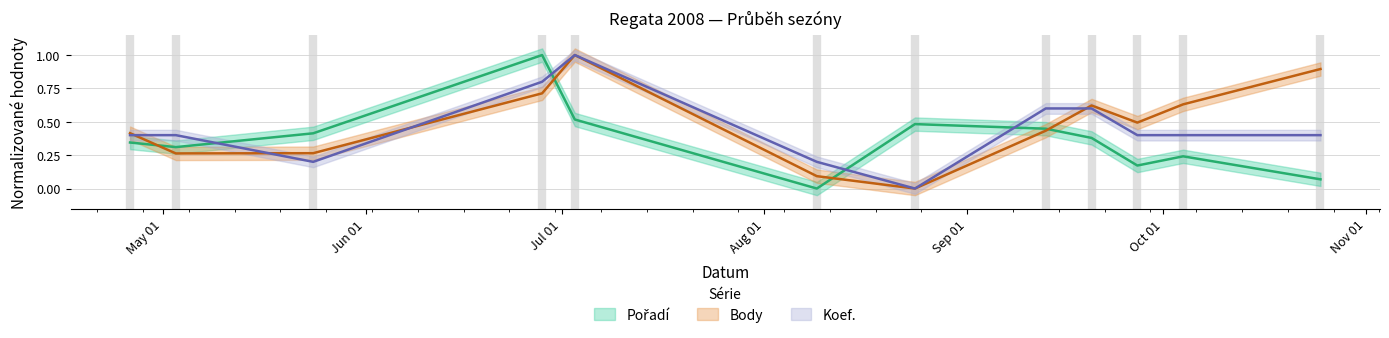

What is the value of the Pořadí point at the 4th from the left?

1.0